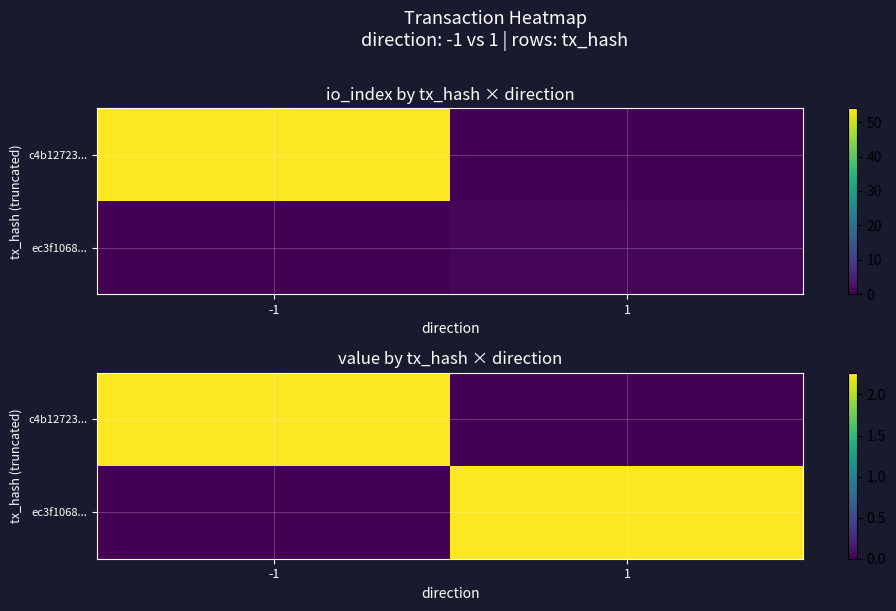

Which series has the largest range (max minus min)?

c4b12723...